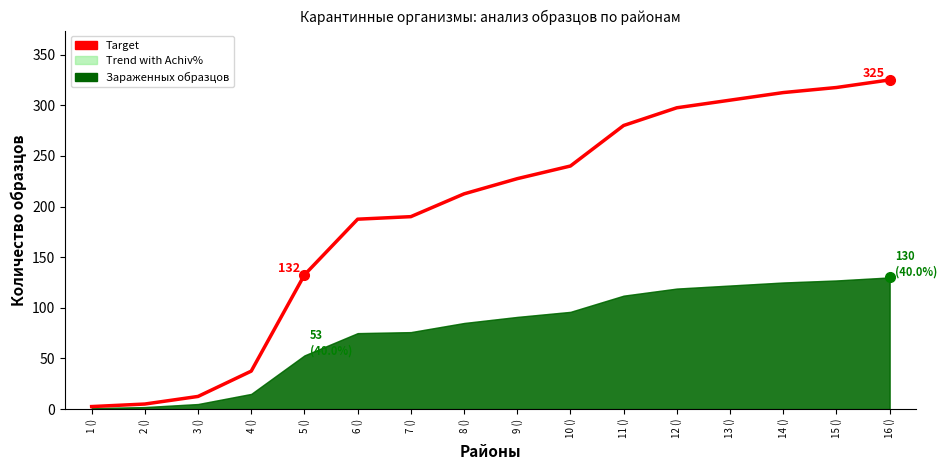

How many categories are shown in the chart?

16